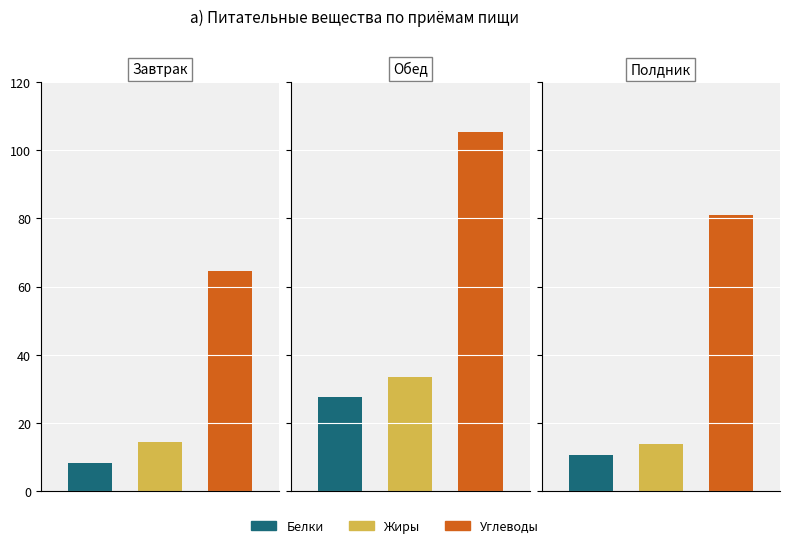

Which series has the largest range (max minus min)?

Углеводы